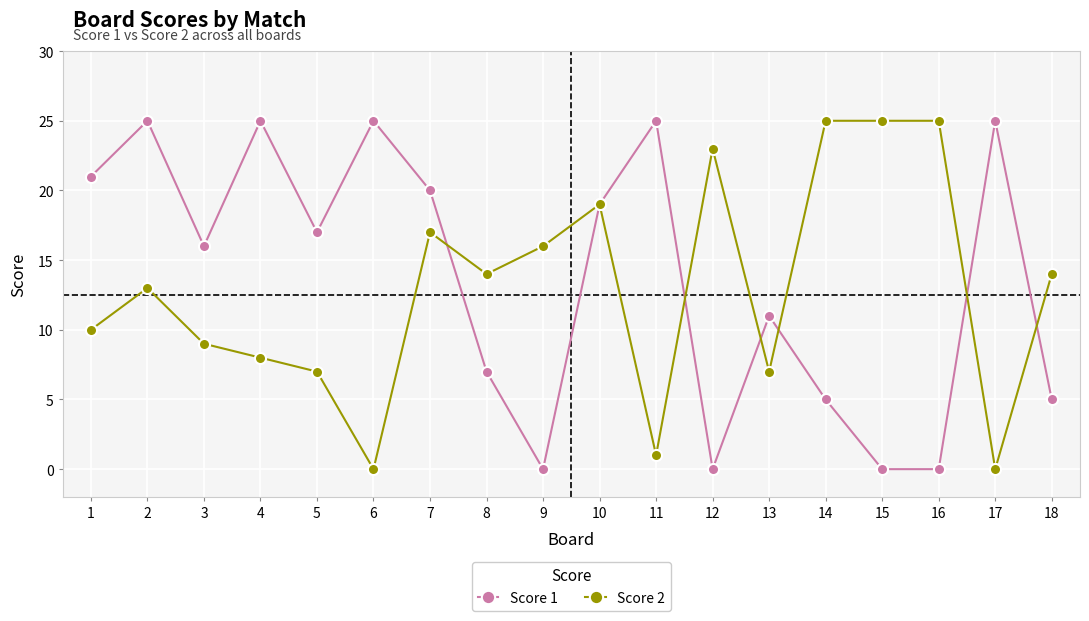

Rank the series at 15 from lowest to highest value.

Score 1, Score 2